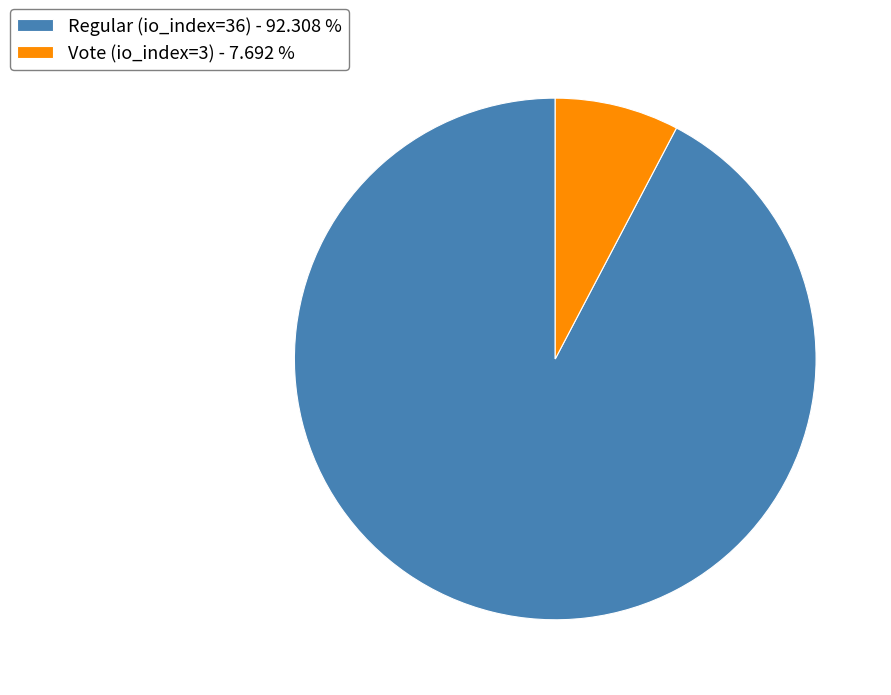

Which has a higher value, Vote (io_index=3) or Regular (io_index=36)?

Regular (io_index=36)